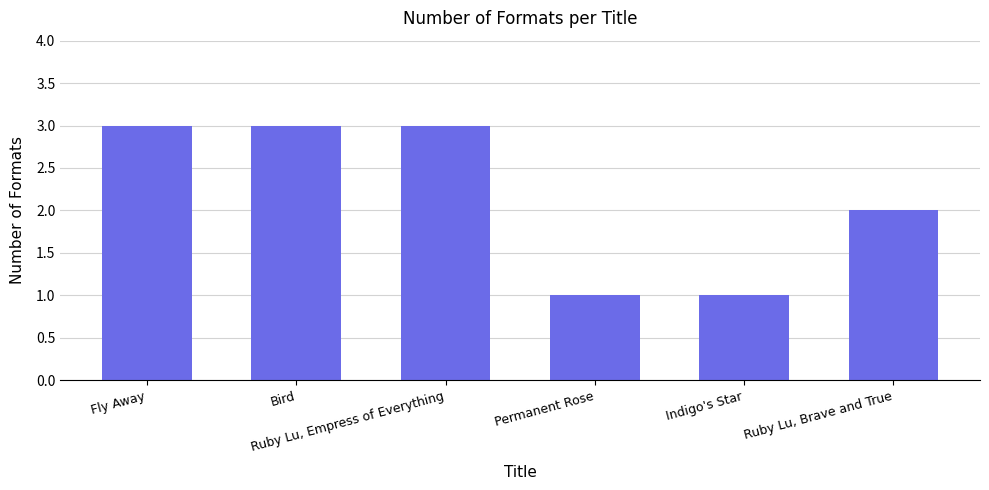

What is the maximum value shown in the chart?

3